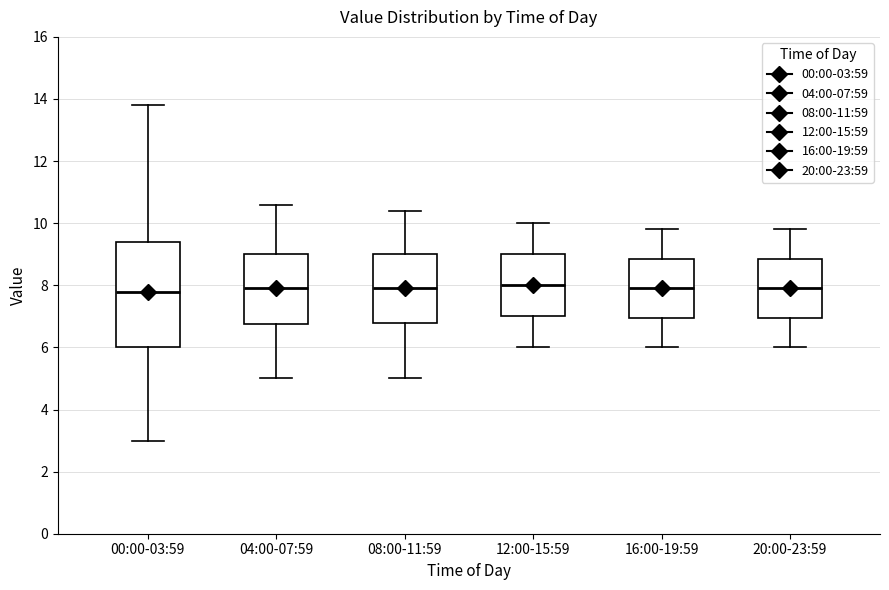

Reading left to right, read every box against the y-axis: the position of its median line, the range the box covers, and the ends of its whiskers. The values are not printed on the chart, so give them approximately, as read against the axis.

00:00-03:59: median 7.8, box 6.0 to 9.4, whiskers 3.0 to 13.8
04:00-07:59: median 8.0, box 6.8 to 9.0, whiskers 5.0 to 10.6
08:00-11:59: median 8.0, box 6.8 to 9.0, whiskers 5.0 to 10.4
12:00-15:59: median 8.0, box 7.0 to 9.0, whiskers 6.0 to 10.0
16:00-19:59: median 8.0, box 7.0 to 8.8, whiskers 6.0 to 9.8
20:00-23:59: median 8.0, box 7.0 to 8.8, whiskers 6.0 to 9.8